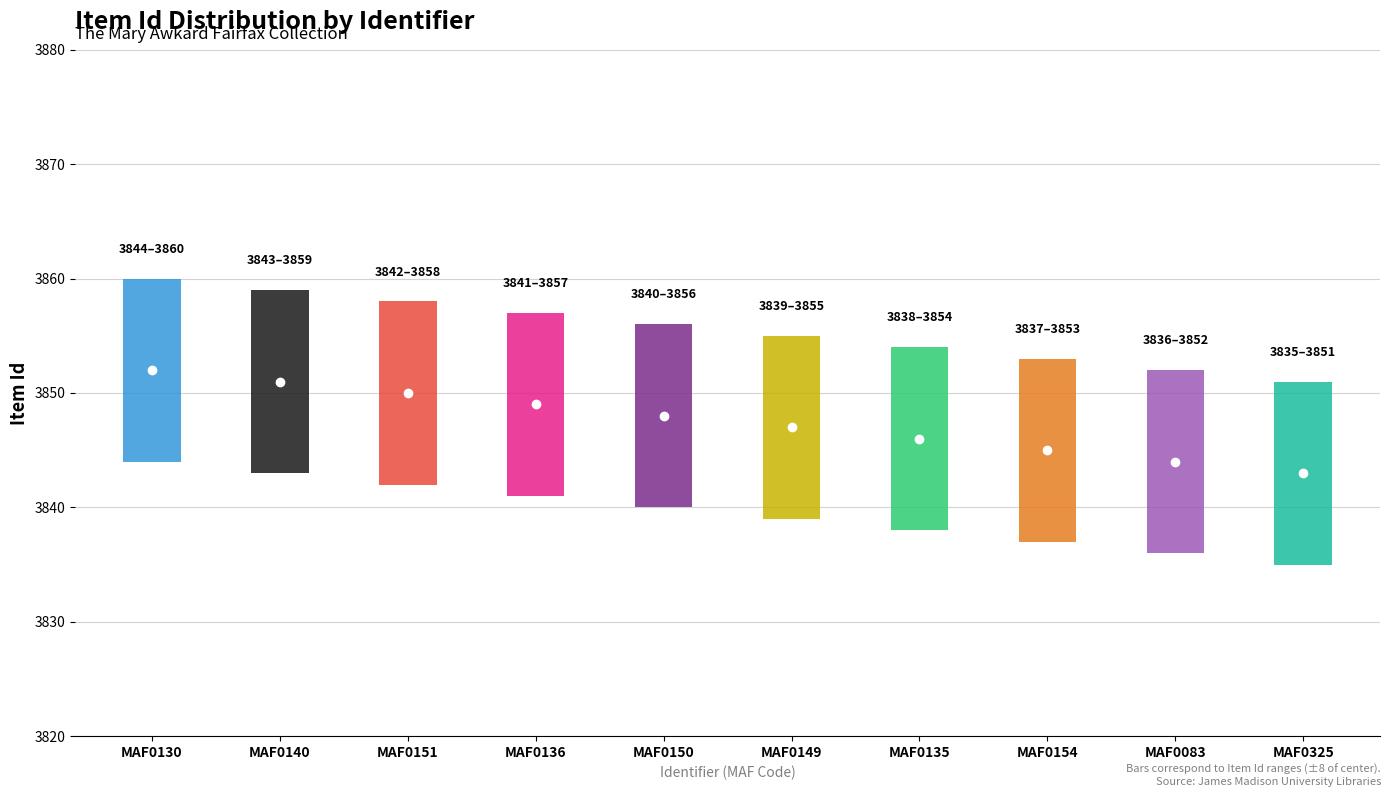

What is the difference between the maximum and minimum values?

9